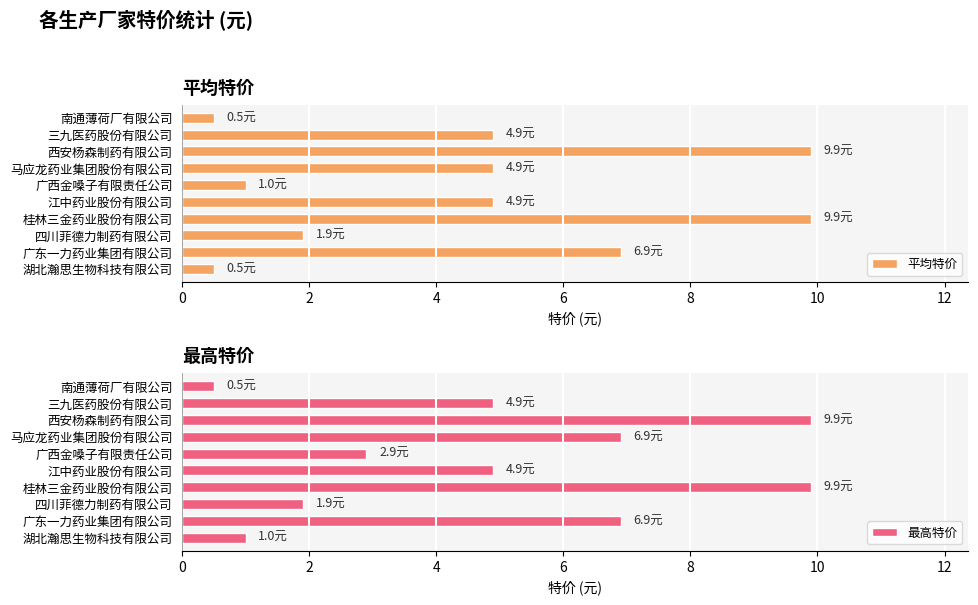

Are the bars horizontal?

Yes